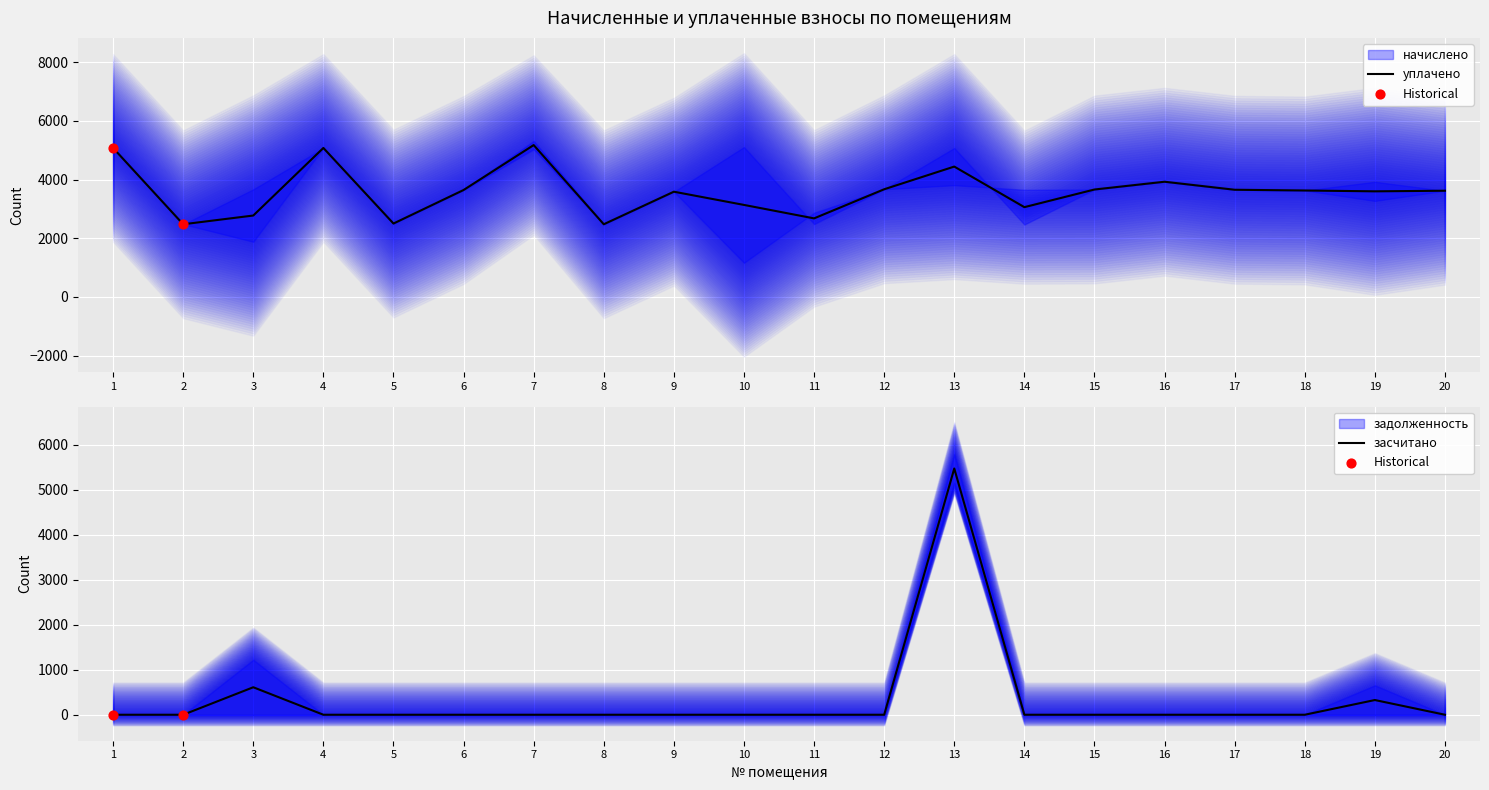

Which series reaches the minimum Y coordinate?

задолженность